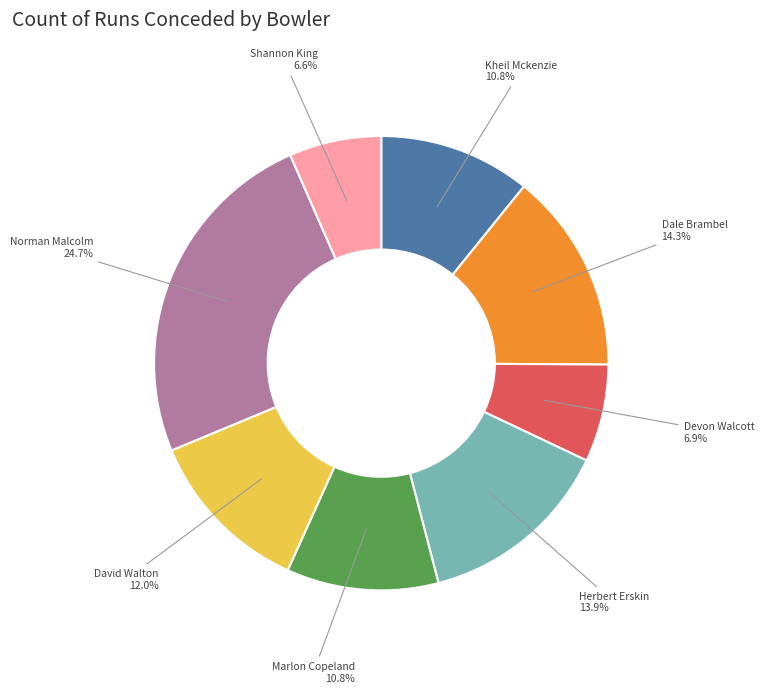

To the nearest percent, what is the average slice percentage?

12%